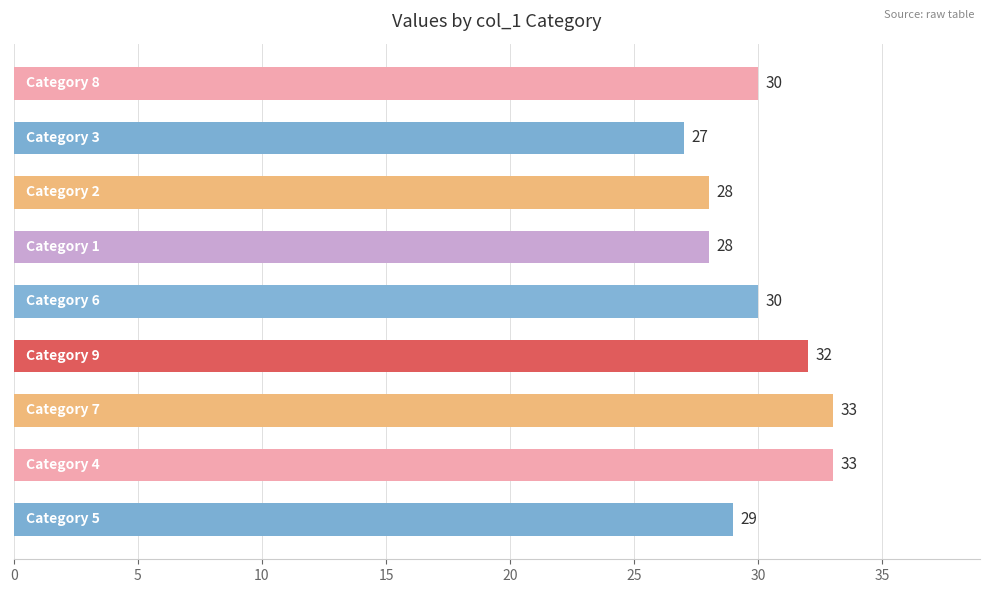

What is the average value?

30